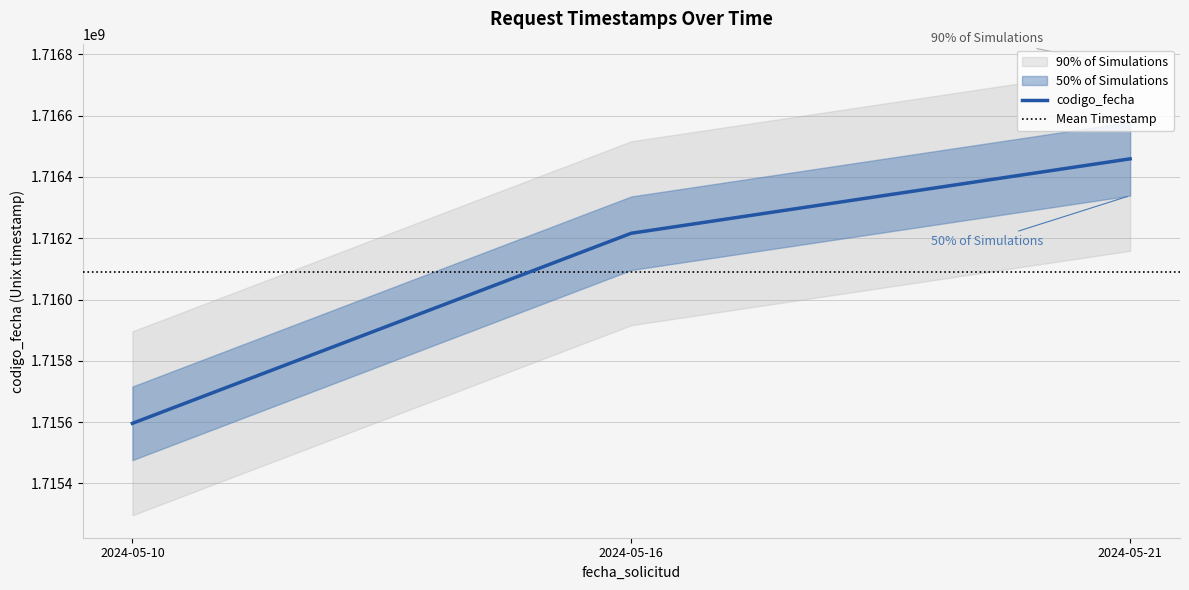

What is the change in value from 2024-05-16 to 2024-05-10?

-620111